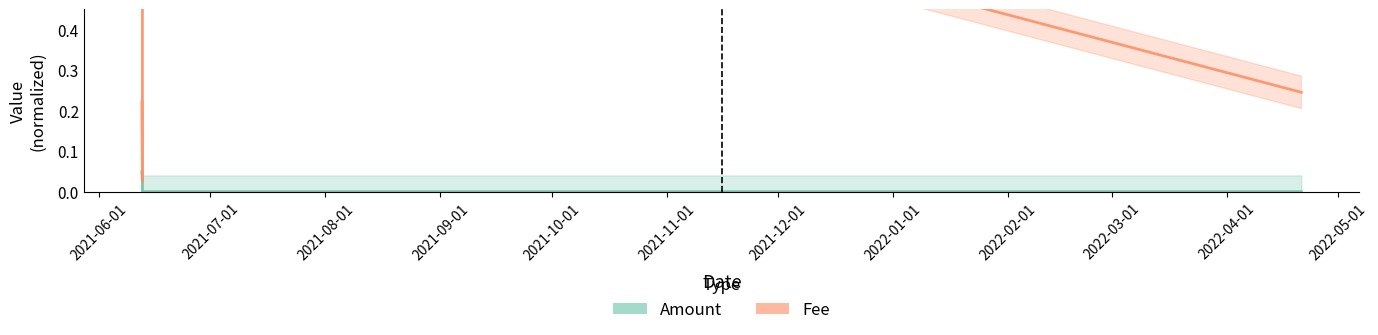

At which label does Amount reach its peak?

2021-06-01